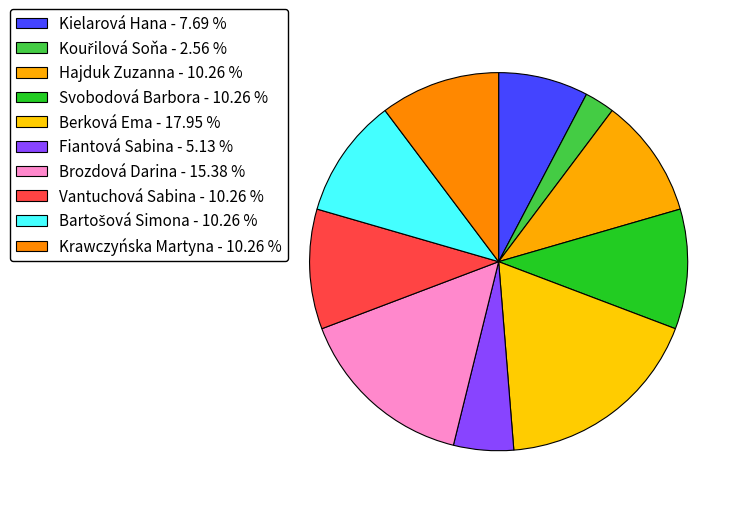

Do Bartošová Simona and Vantuchová Sabina together represent more than half of the pie?

No